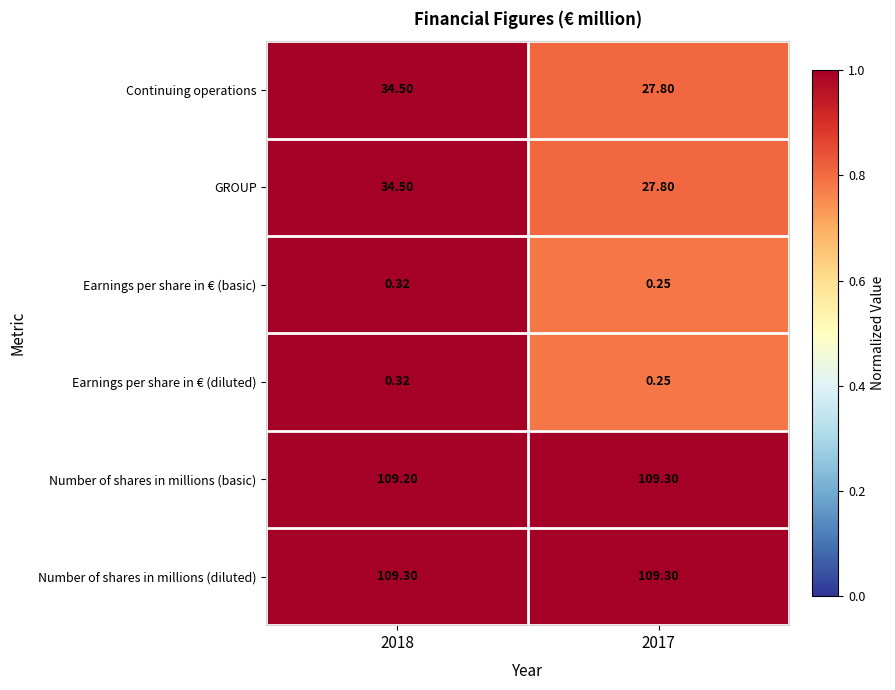

Is the value of Continuing operations at 2017 greater than the value of Number of shares in millions (diluted) at 2017?

No